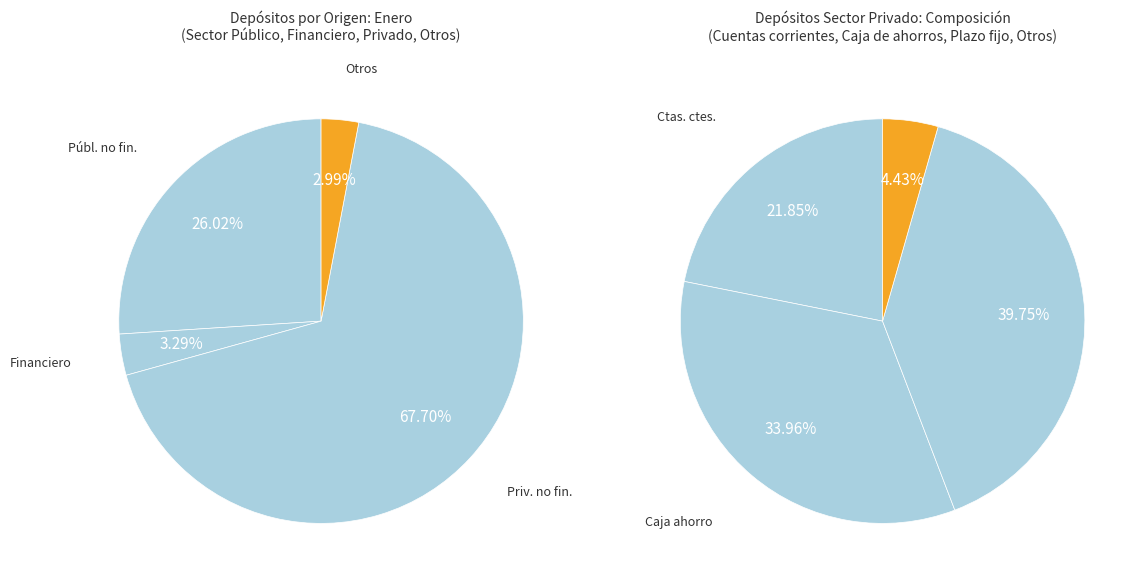

What is the change in value from Sector público no financiero to Sector privado no financiero y residentes?

+29920.2